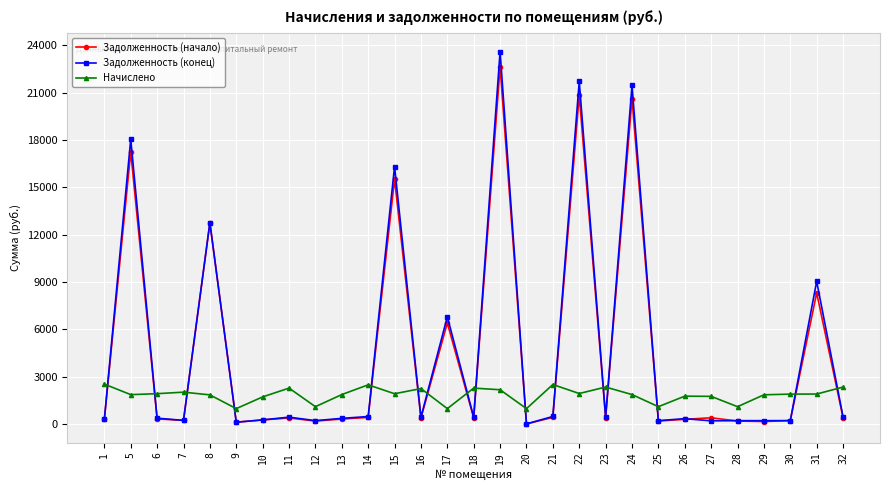

The value of Задолженность (начало) at 17 is 6399.5. True or false?

True